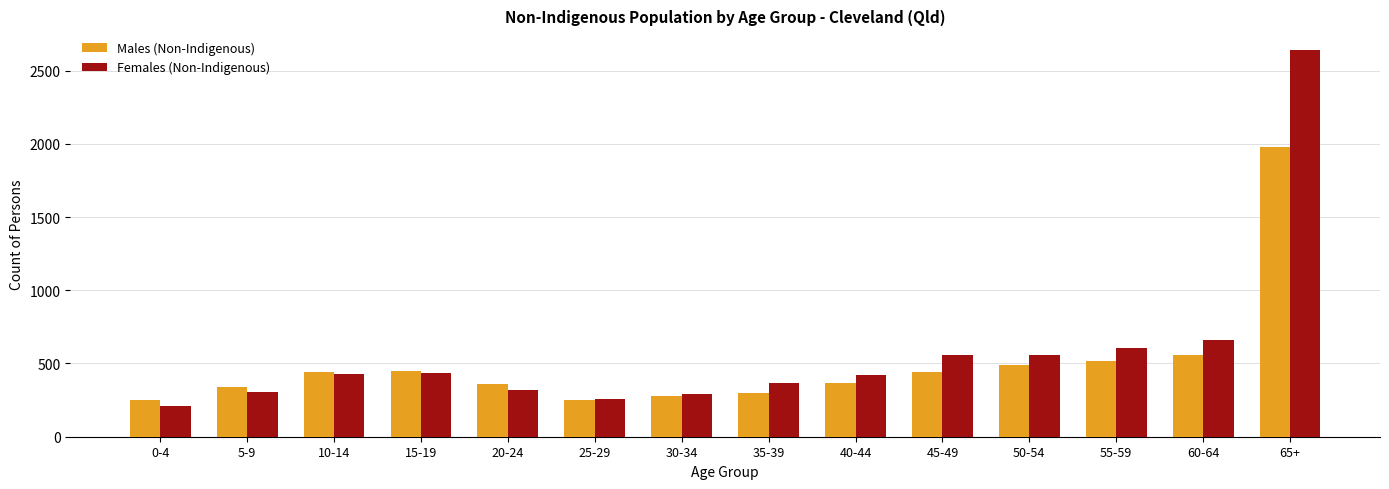

What is the greatest value displayed?

2642